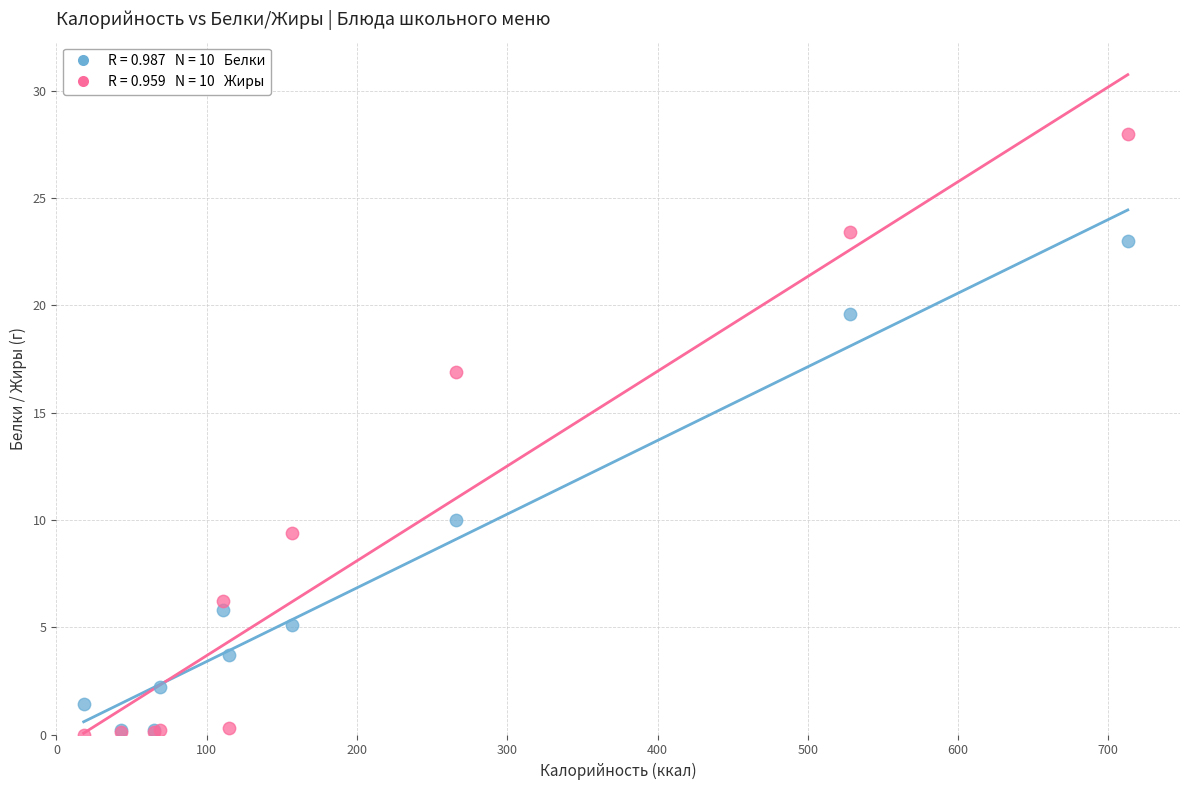

Across all series, what Y value is closest to 14?

16.9